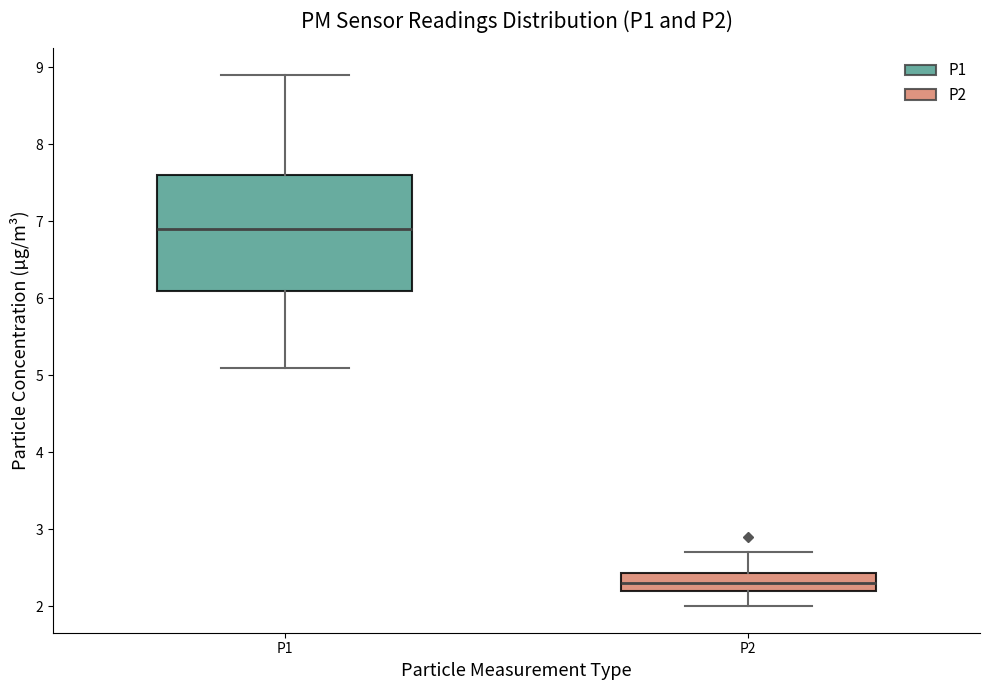

Where is the upper edge of the box for P1 on the y-axis? The values are not printed on the chart, so give them approximately, as read against the axis.

7.6